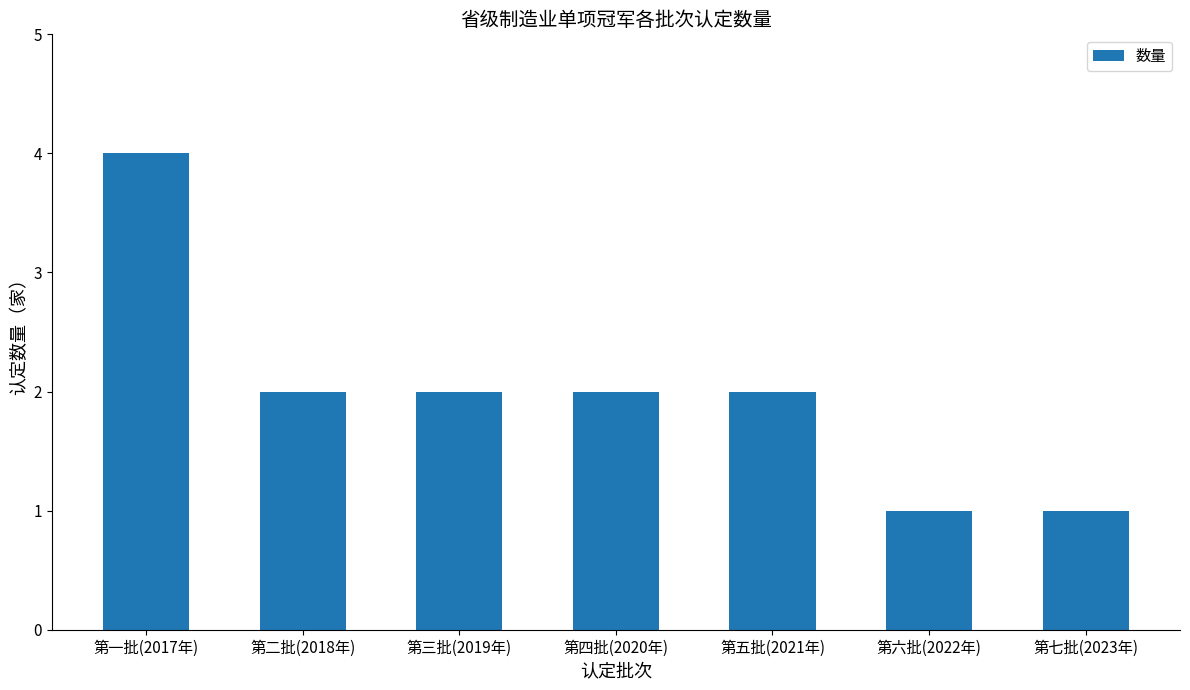

What is the value of the 3rd bar from the left?

2